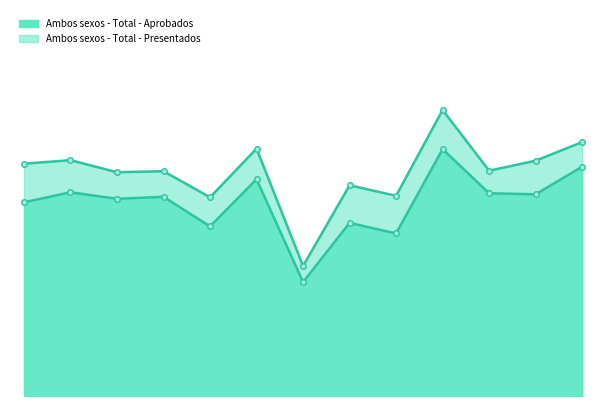

What is the maximum value for Ambos sexos - Total - Aprobados_line?

492